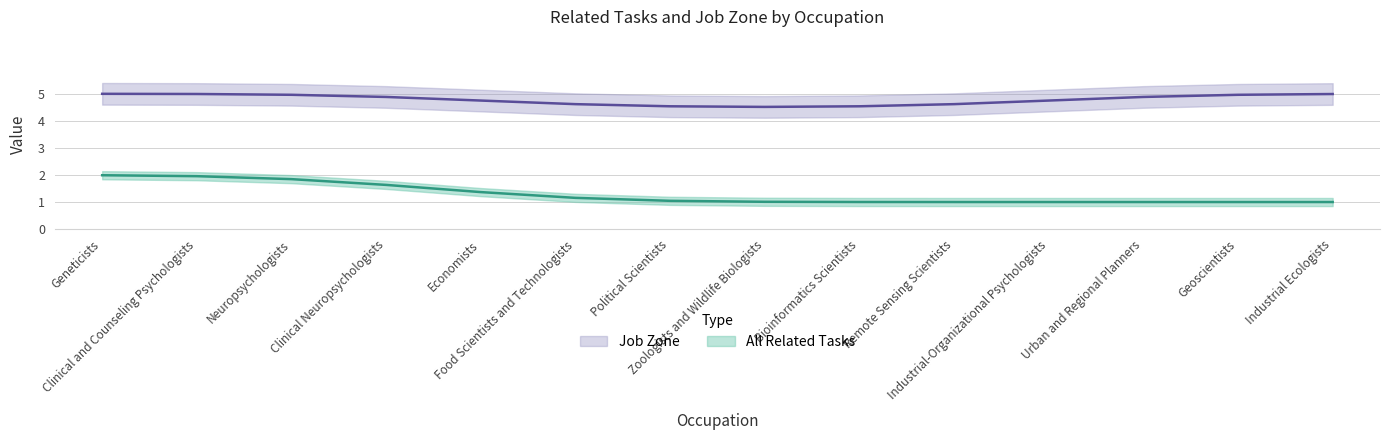

Rank the series at Economists from lowest to highest value.

All Related Tasks, Job Zone